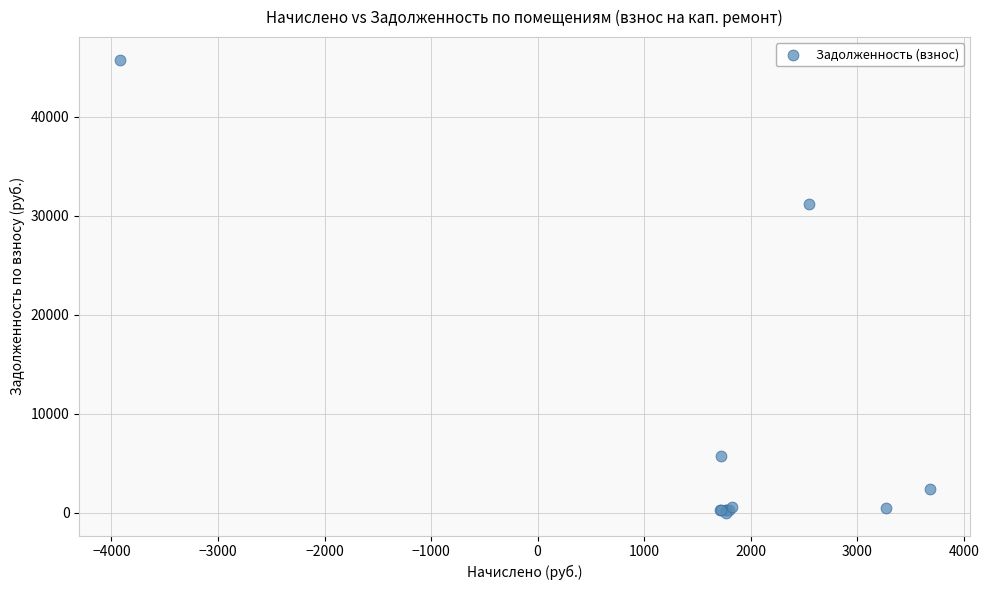

What Y value in the scatter plot is closest to 22870?

31220.9